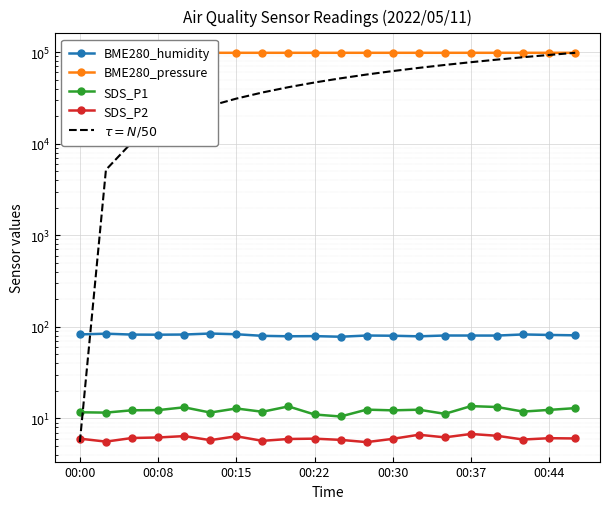

What are all the series names shown in the legend?

BME280_humidity, BME280_pressure, SDS_P1, SDS_P2, $\tau = N/50$